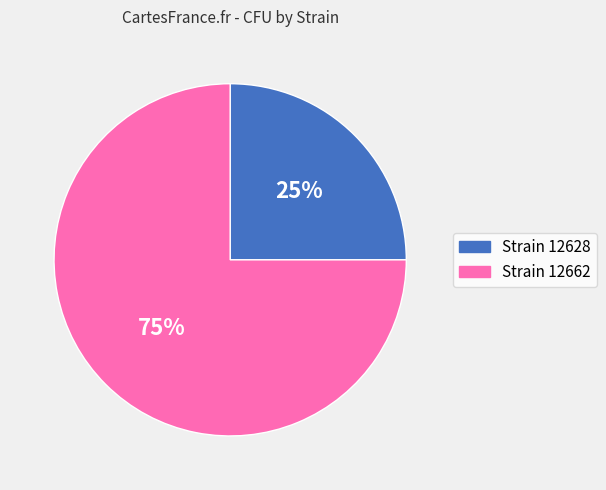

To the nearest percent, what is the average slice percentage?

50%